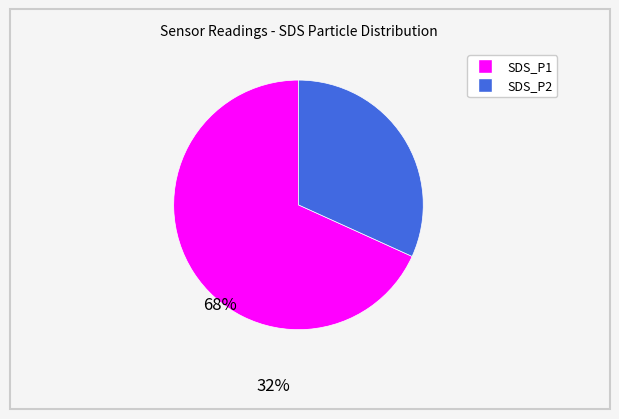

Count the number of slices in the pie.

2